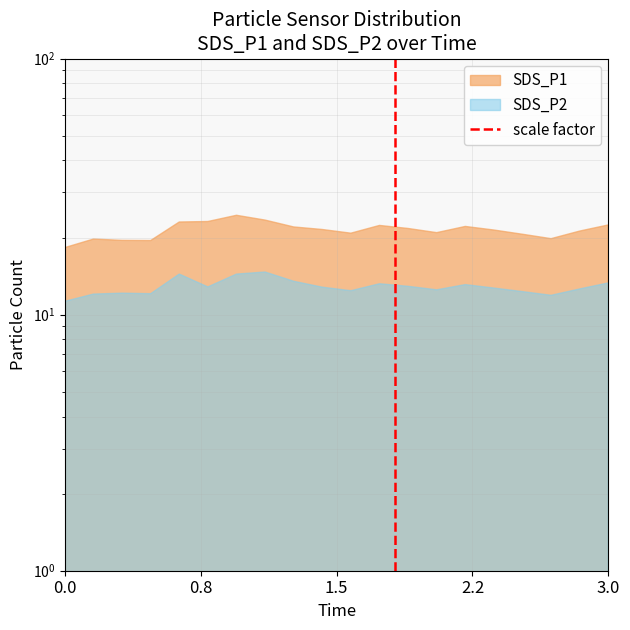

Count the values in the range 0 to 1.

2